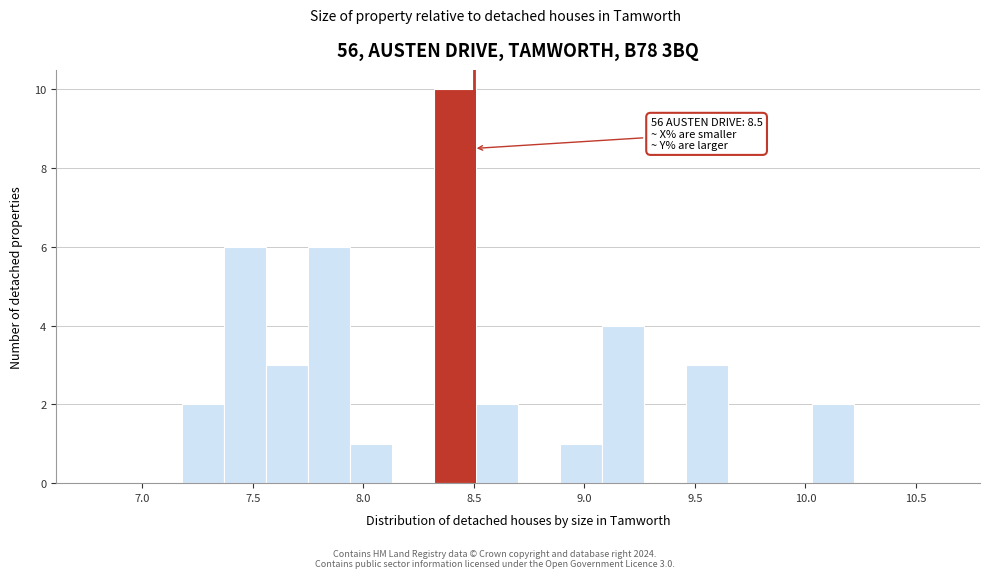

Around what value on the x-axis is the tallest bar? Give the approximate position of its centre, as read against the axis.

8.40